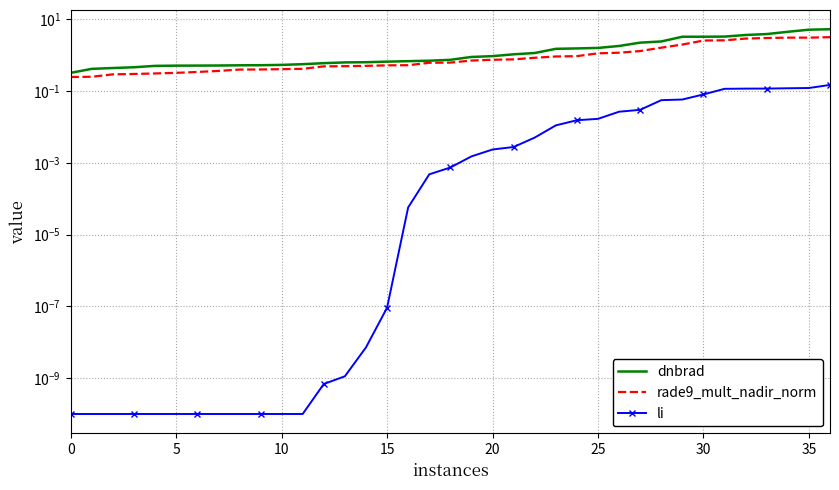

What is the difference between the highest and lowest values at 25?

0.5